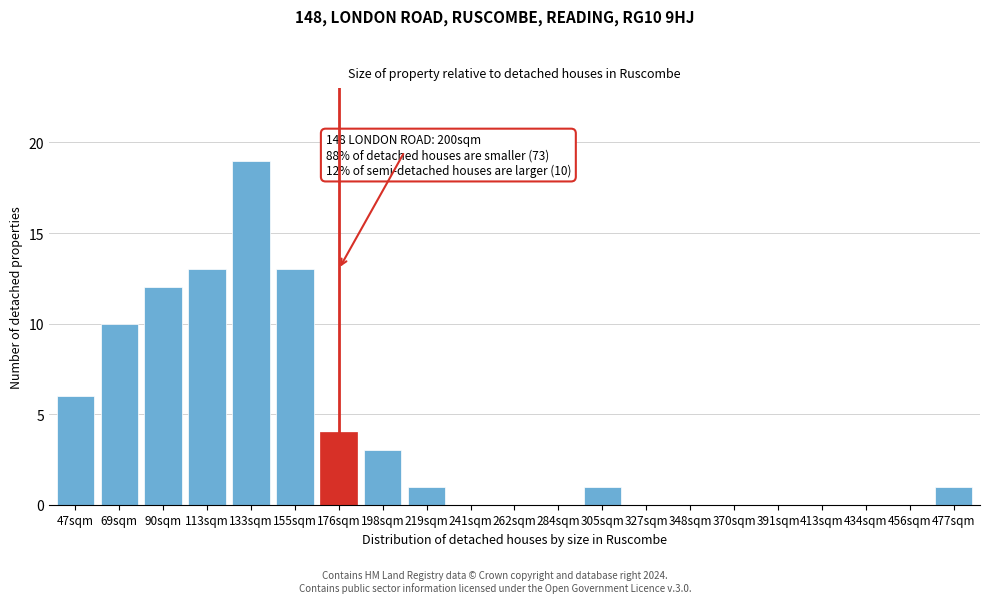

Reading left to right, transcribe all the data shown in this chart.

47sqm=6	69sqm=10	90sqm=12	113sqm=13	133sqm=19	155sqm=13	176sqm=4	198sqm=3	219sqm=1	241sqm=0	262sqm=0	284sqm=0	305sqm=1	327sqm=0	348sqm=0	370sqm=0	391sqm=0	413sqm=0	434sqm=0	456sqm=0	477sqm=1